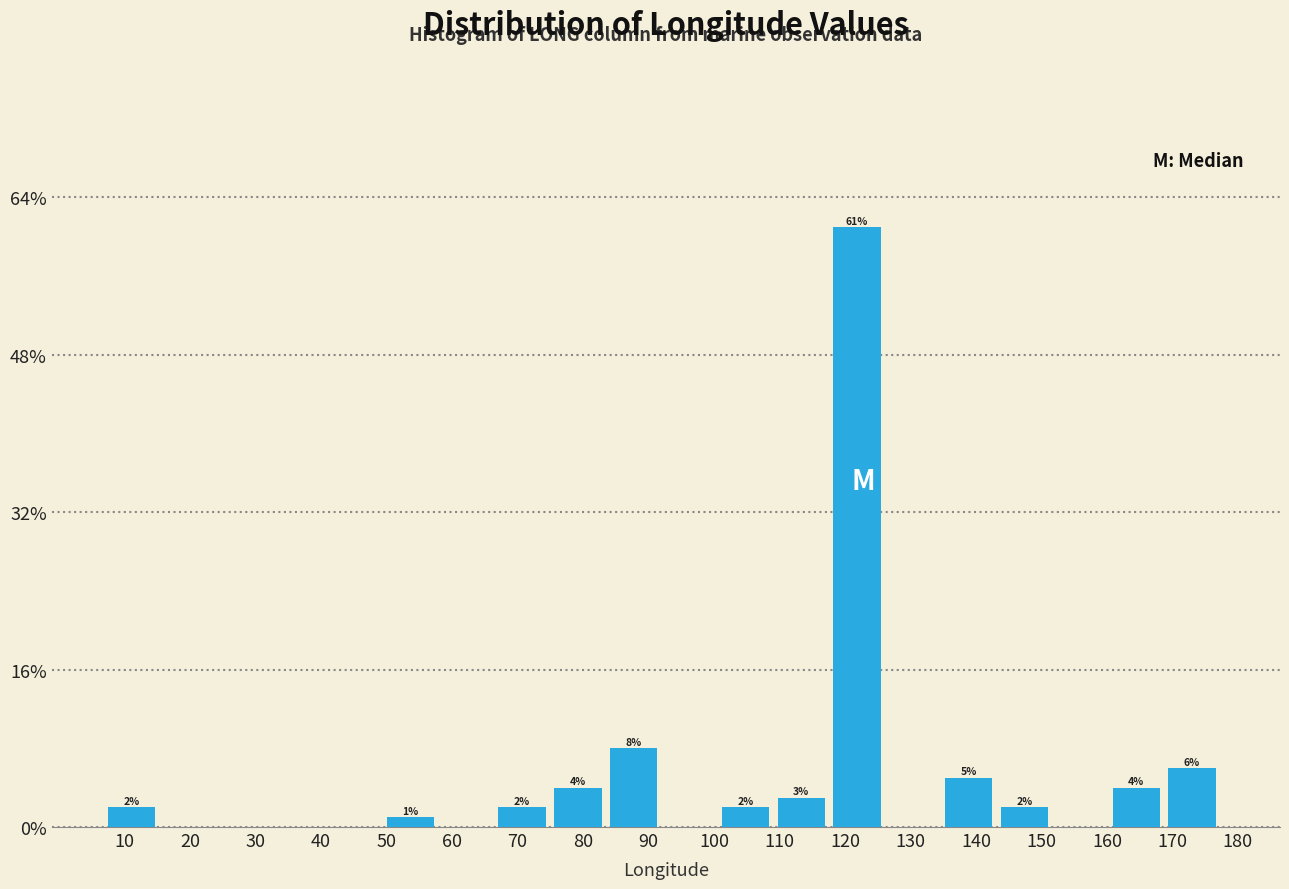

Which range on the x-axis has the tallest bar?

118 to 127